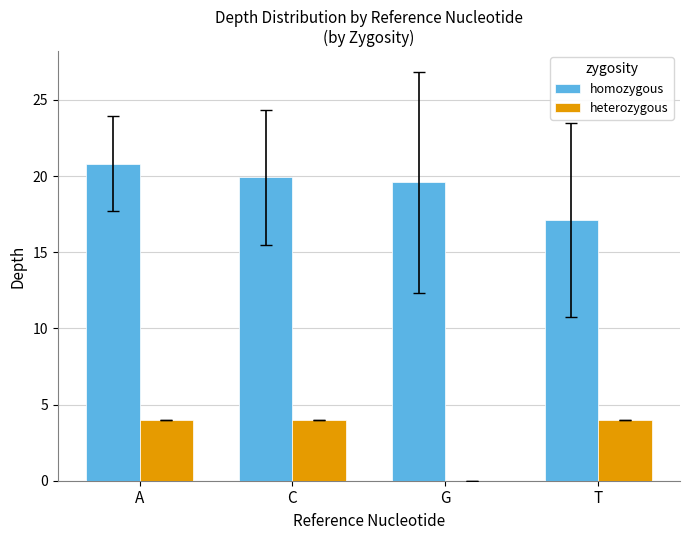

Where does the homozygous series first go above 19?

A